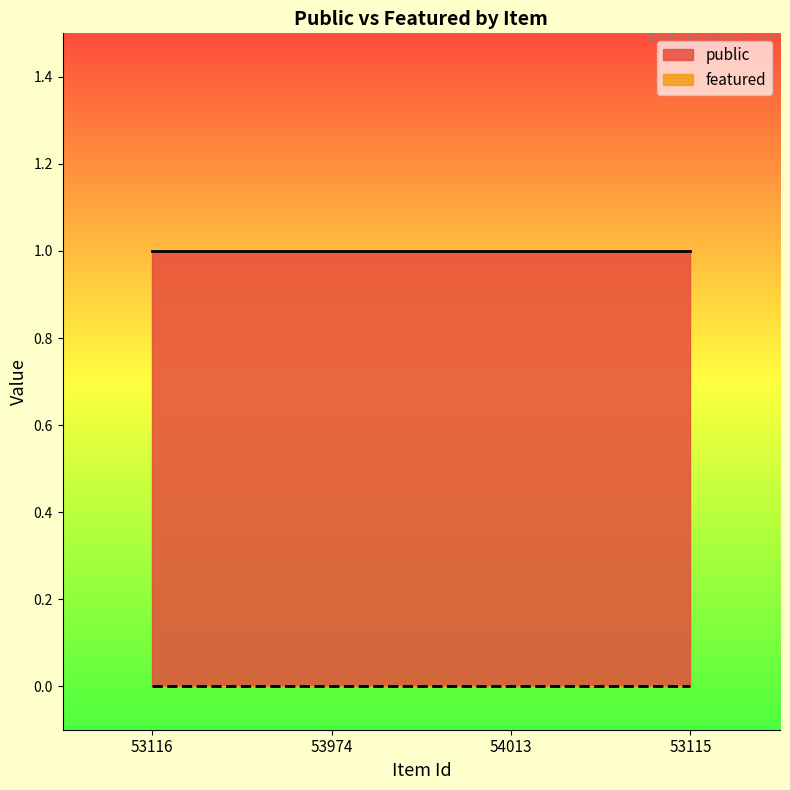

Does the chart have visible grid lines?

No